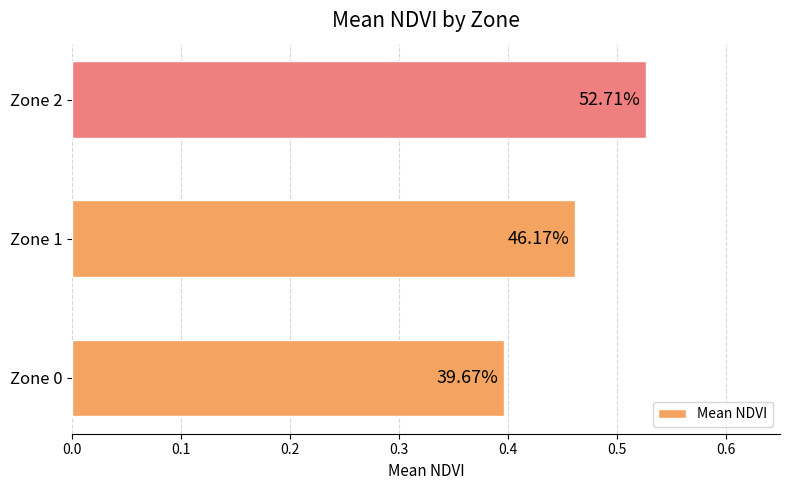

What is the maximum value shown in the chart?

0.5